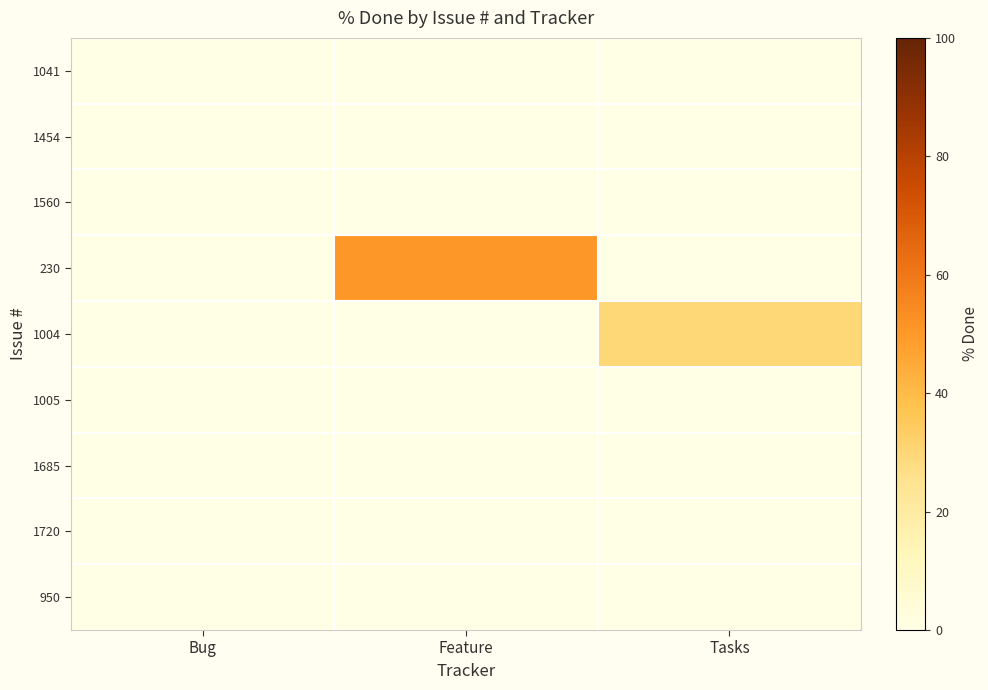

How many data points does each series have?

3